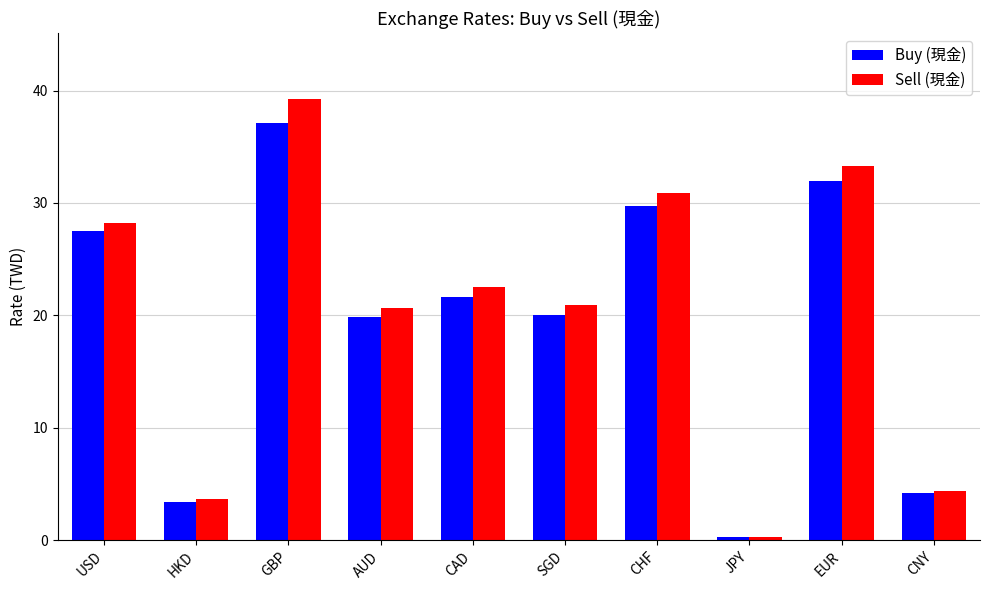

At how many categories does at least one series exceed 6?

7